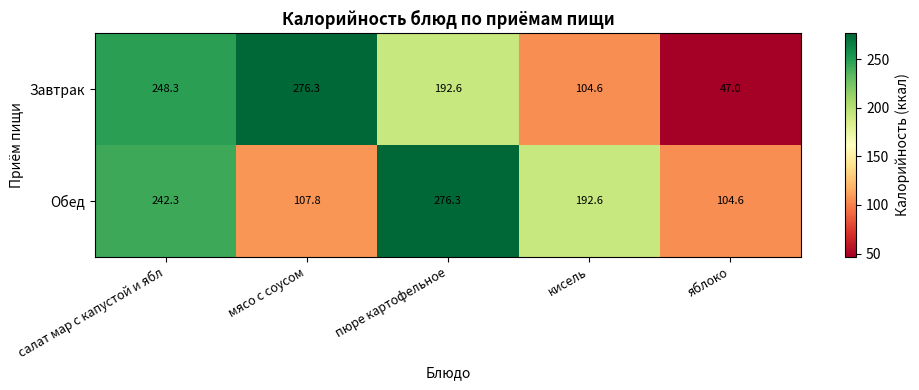

Where does the Обед series first go above 192?

салат мар с капустой и ябл